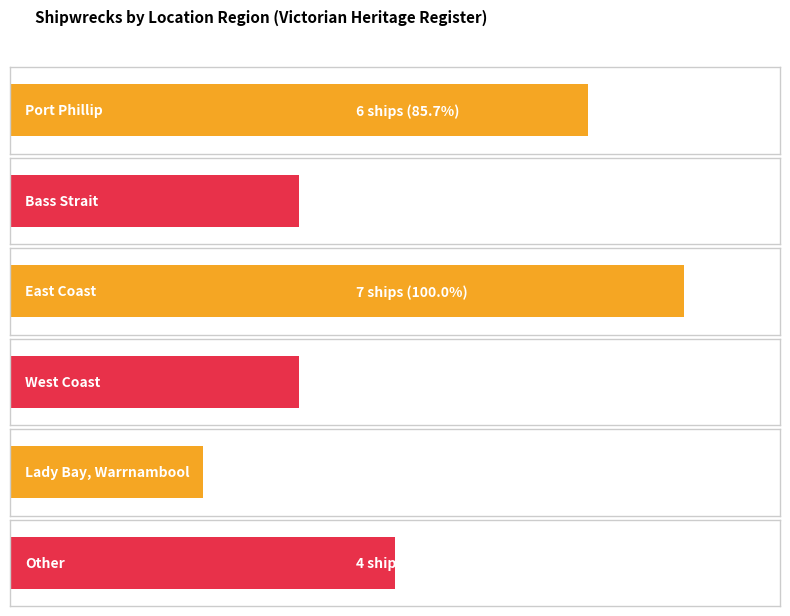

At which label is the value closest to 4?

Other